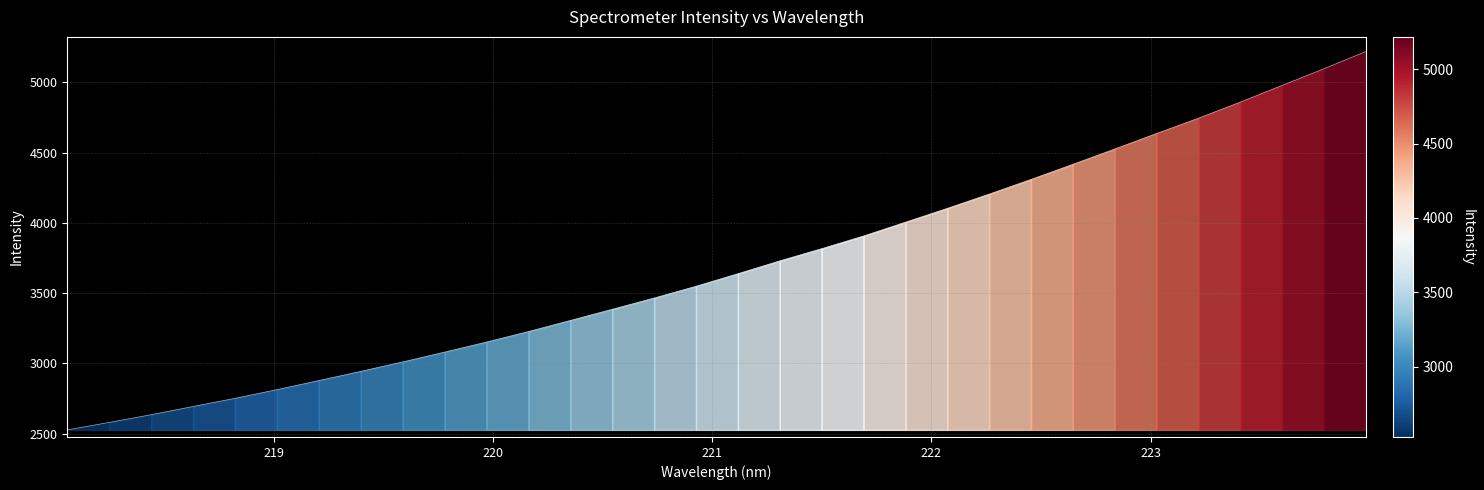

What is the smallest value displayed?

2526.5